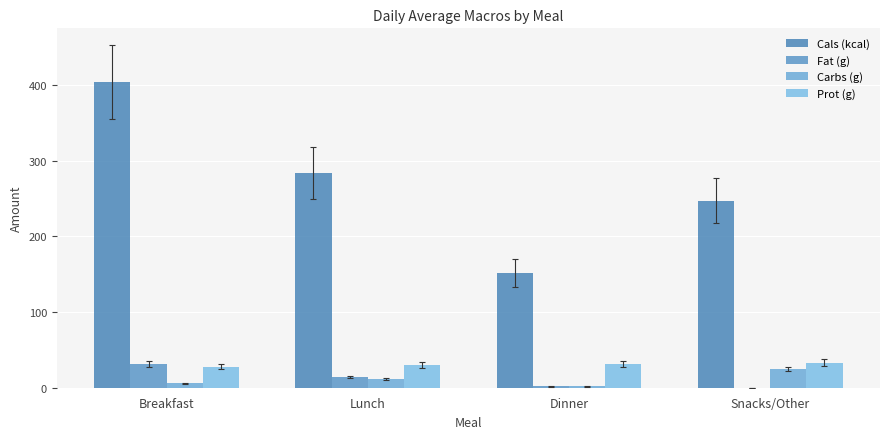

How many groups of bars are there?

4